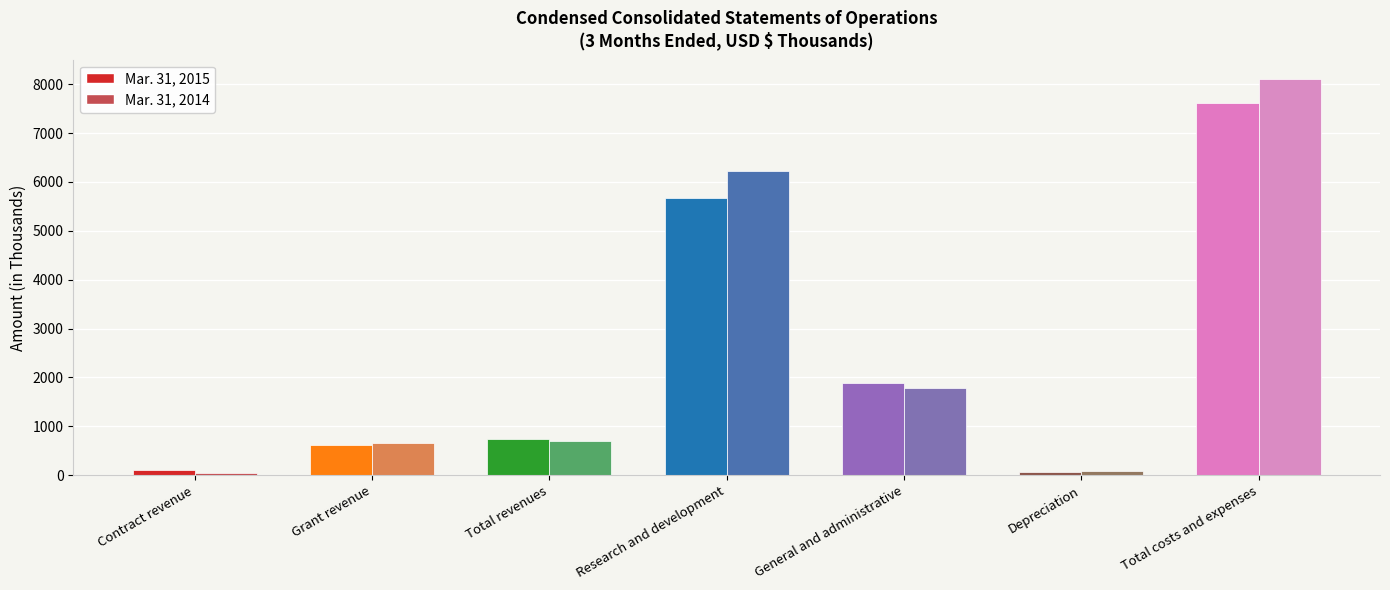

What is the label of the 1st bar from the left?

Contract revenue